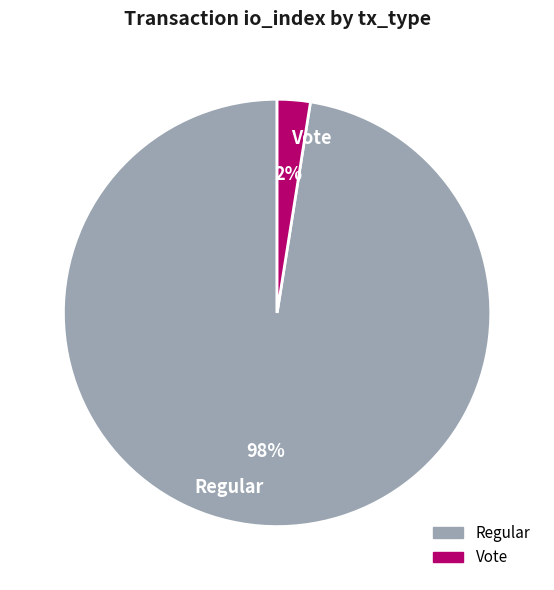

Does Vote account for over 50% of the chart?

No